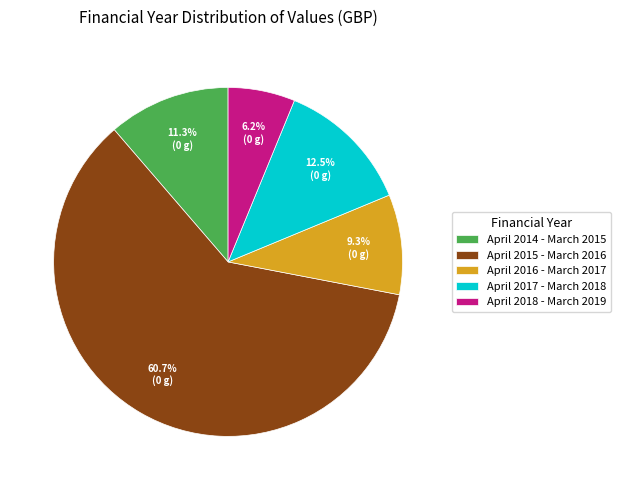

How many slices are in this pie chart?

5